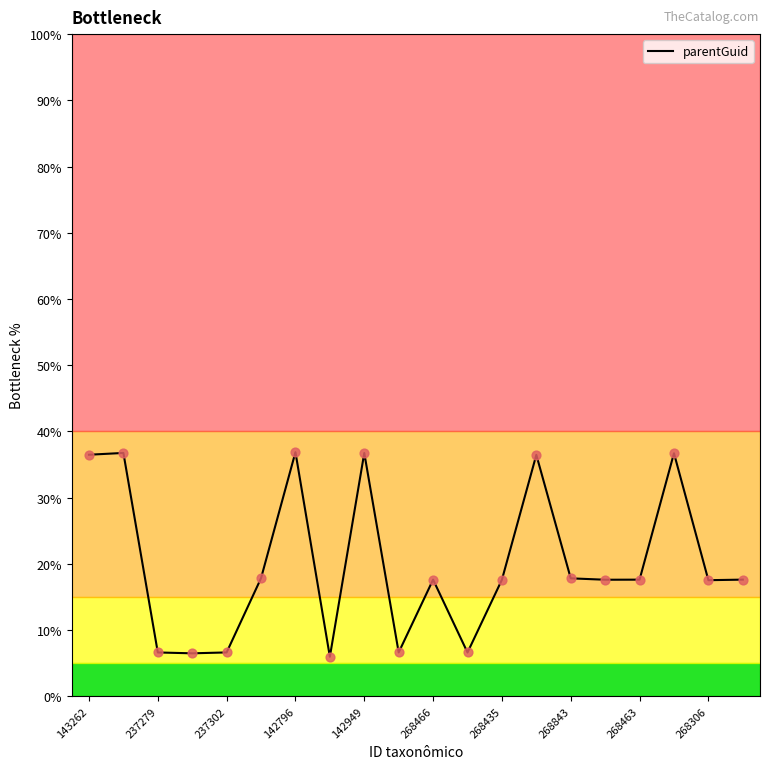

What is the maximum value shown in the chart?

36.9